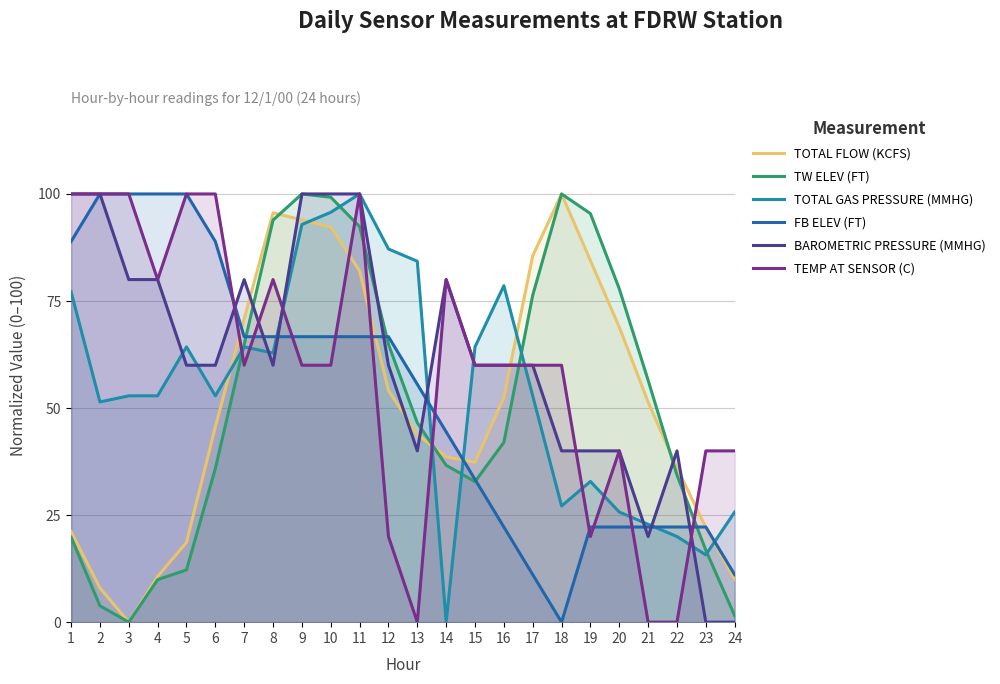

Reading left to right, list all the values displayed in this chart.

TOTAL FLOW (KCFS): 1=21.2	2=8.0	3=0.0	4=10.7	5=18.6	6=45.6	7=70.9	8=95.6	9=93.9	10=92.3	11=82.0	12=54.1	13=43.9	14=38.6	15=37.3	16=52.5	17=85.5	18=100.0	19=84.5	20=68.9	21=51.4	22=36.1	23=22.1	24=10.0
TW ELEV (FT): 1=19.8	2=3.8	3=0.0	4=9.9	5=12.2	6=35.9	7=64.9	8=93.9	9=100.0	10=99.2	11=92.4	12=64.9	13=46.6	14=36.6	15=32.8	16=42.0	17=76.3	18=100.0	19=95.4	20=77.9	21=56.5	22=34.4	23=16.8	24=1.5
TOTAL GAS PRESSURE (MMHG): 1=77.1	2=51.4	3=52.9	4=52.9	5=64.3	6=52.9	7=64.3	8=62.9	9=92.9	10=95.7	11=100.0	12=87.1	13=84.3	14=0.0	15=64.3	16=78.6	17=52.9	18=27.1	19=32.9	20=25.7	21=22.9	22=20.0	23=15.7	24=25.7
FB ELEV (FT): 1=88.9	2=100.0	3=100.0	4=100.0	5=100.0	6=88.9	7=66.7	8=66.7	9=66.7	10=66.7	11=66.7	12=66.7	13=55.6	14=44.4	15=33.3	16=22.2	17=11.1	18=0.0	19=22.2	20=22.2	21=22.2	22=22.2	23=22.2	24=11.1
BAROMETRIC PRESSURE (MMHG): 1=100.0	2=100.0	3=80.0	4=80.0	5=60.0	6=60.0	7=80.0	8=60.0	9=100.0	10=100.0	11=100.0	12=60.0	13=40.0	14=80.0	15=60.0	16=60.0	17=60.0	18=40.0	19=40.0	20=40.0	21=20.0	22=40.0	23=0.0	24=0.0
TEMP AT SENSOR (C): 1=100.0	2=100.0	3=100.0	4=80.0	5=100.0	6=100.0	7=60.0	8=80.0	9=60.0	10=60.0	11=100.0	12=20.0	13=0.0	14=80.0	15=60.0	16=60.0	17=60.0	18=60.0	19=20.0	20=40.0	21=0.0	22=0.0	23=40.0	24=40.0